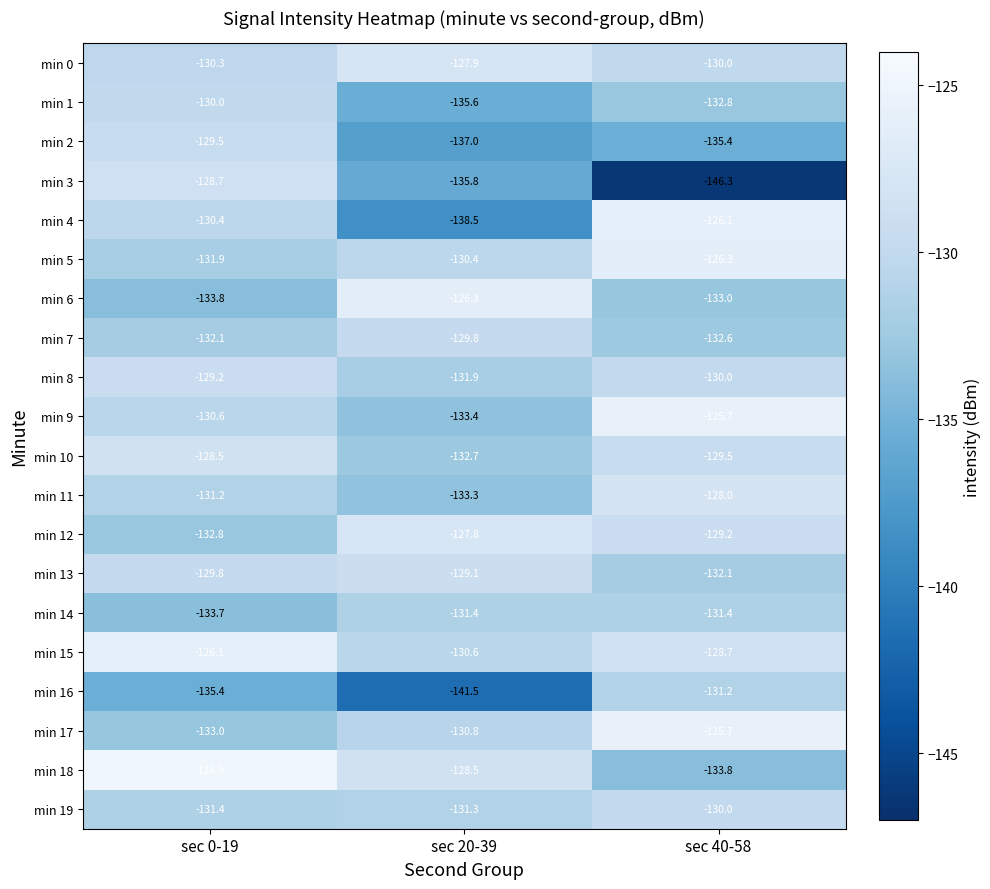

The value of min 2 at sec 40-58 is -237.9. True or false?

False